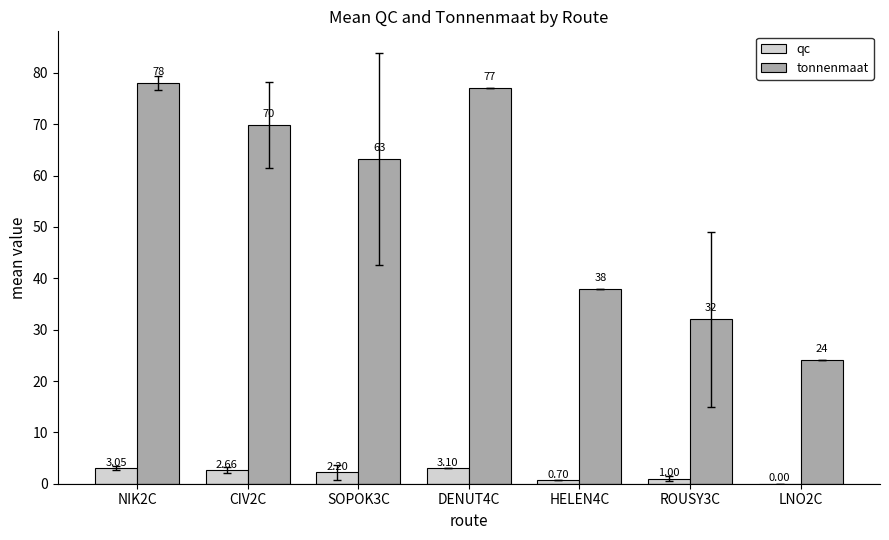

Between CIV2C and SOPOK3C, which series saw the biggest shift?

tonnenmaat